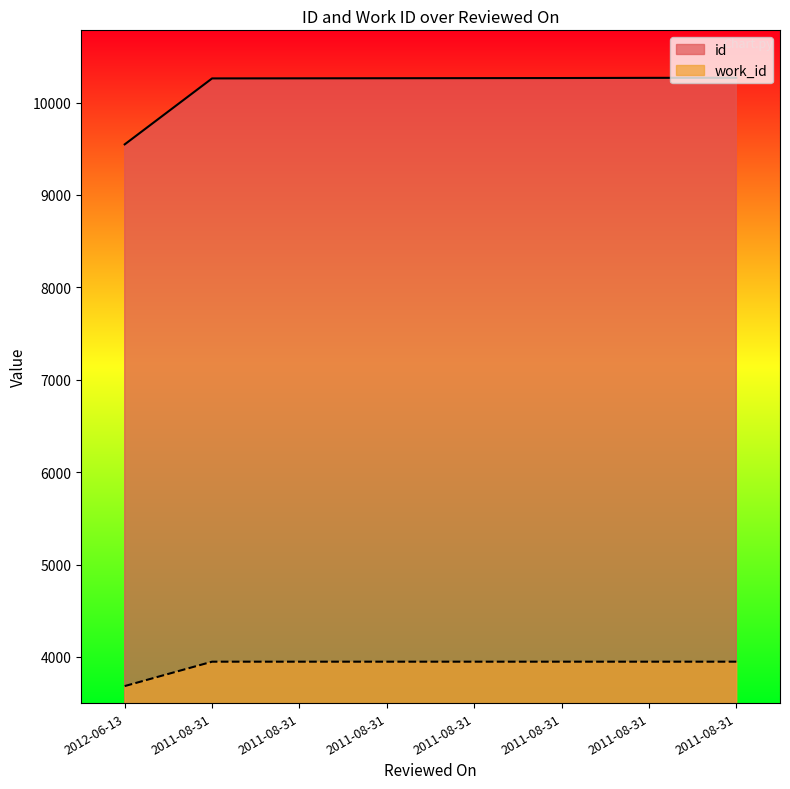

Where is work_id nearest to the value 3816?

2012-06-13